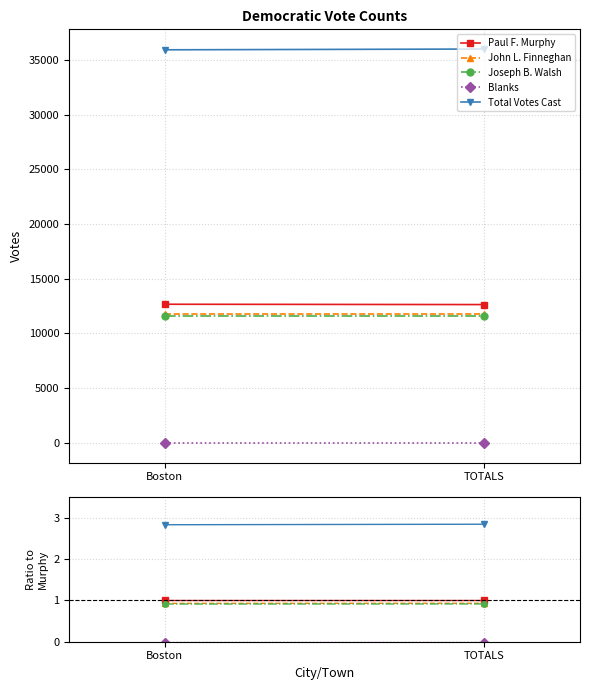

At which label is John L. Finneghan closest to 0?

Boston